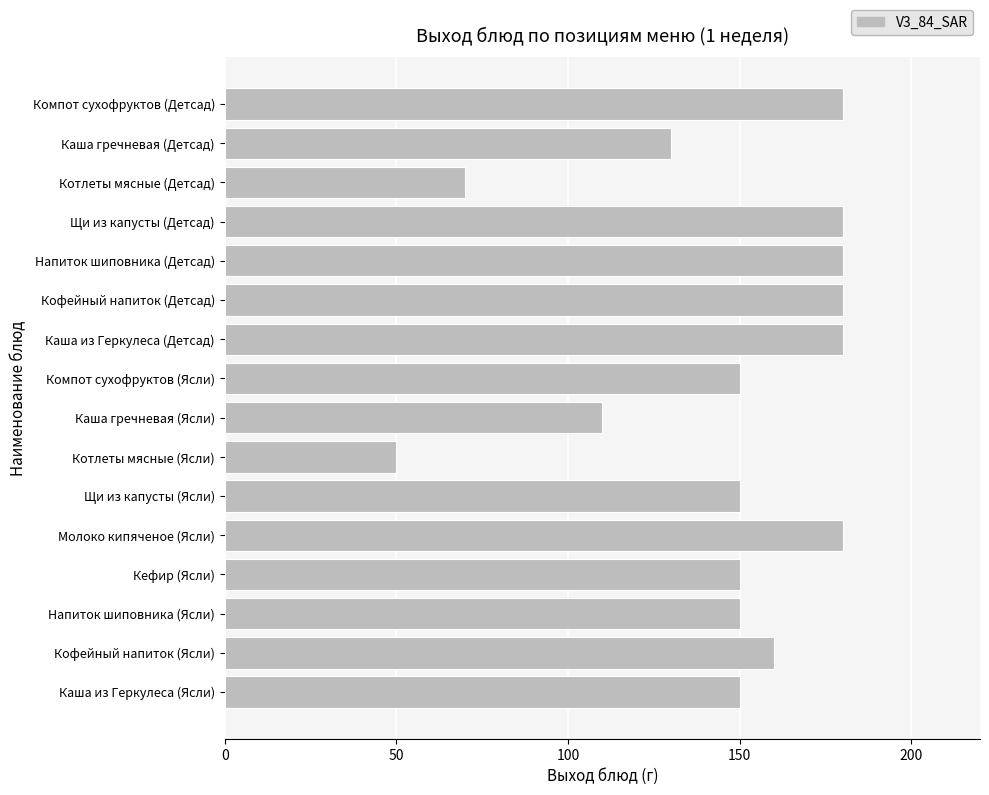

What is the difference between the second highest and second lowest values?

110